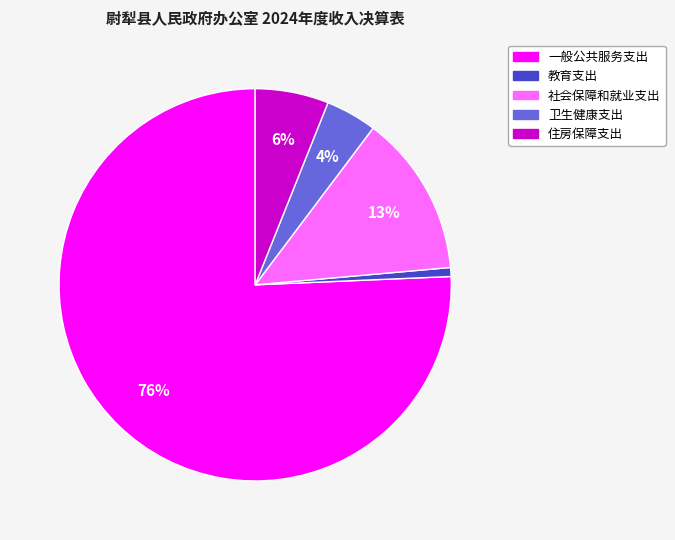

What is the largest slice in the pie chart?

一般公共服务支出